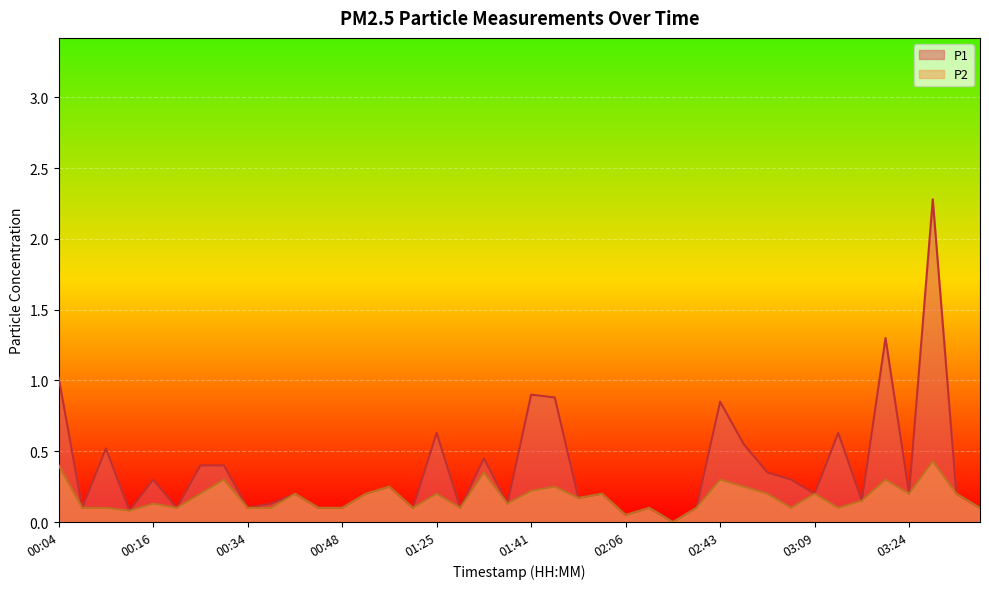

What is the value of the P2 point at the 16th from the left?

0.1